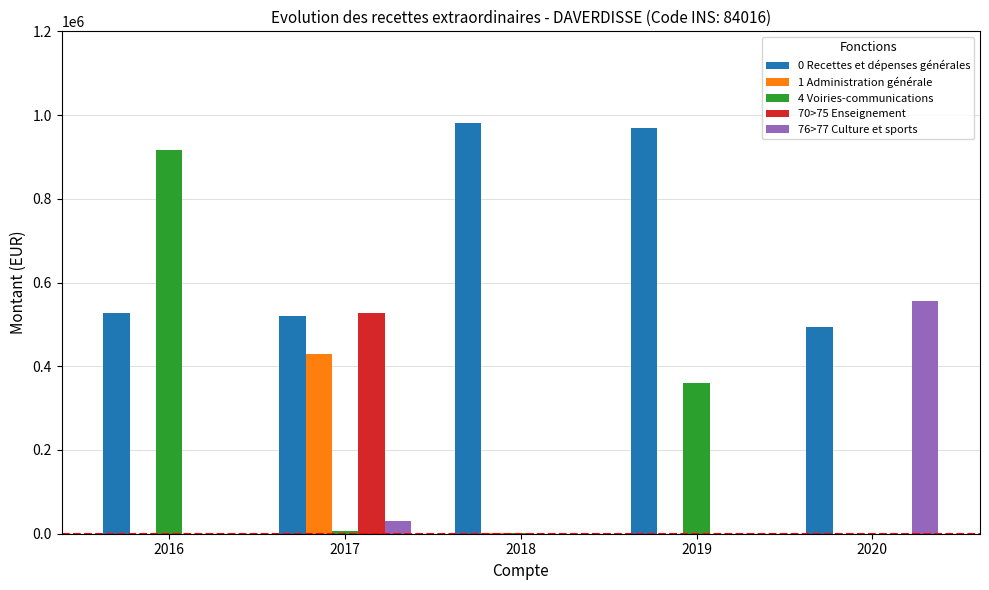

At which label is 4 Voiries-communications closest to 458863?

2019